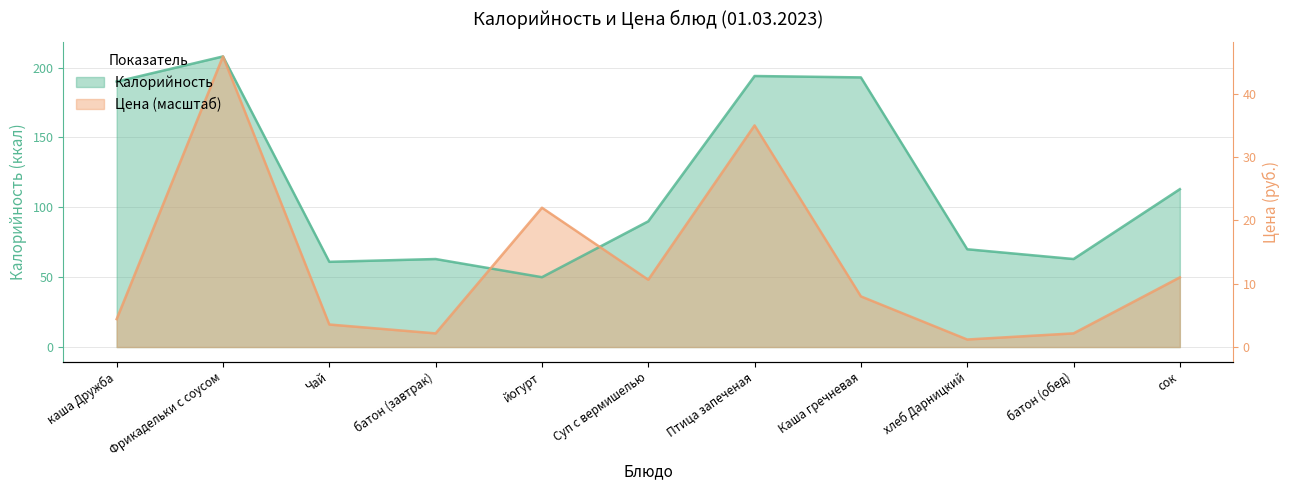

How many interior local valleys does the Цена series have?

3